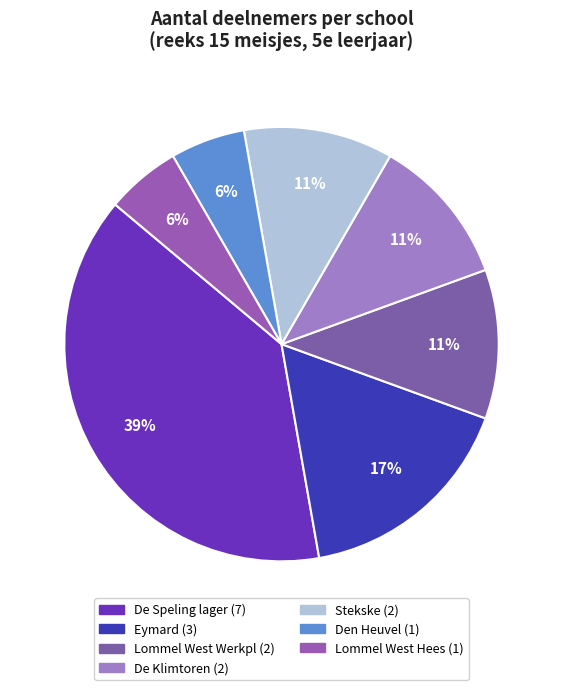

What is the change in value from De Speling lager to De Klimtoren?

-5